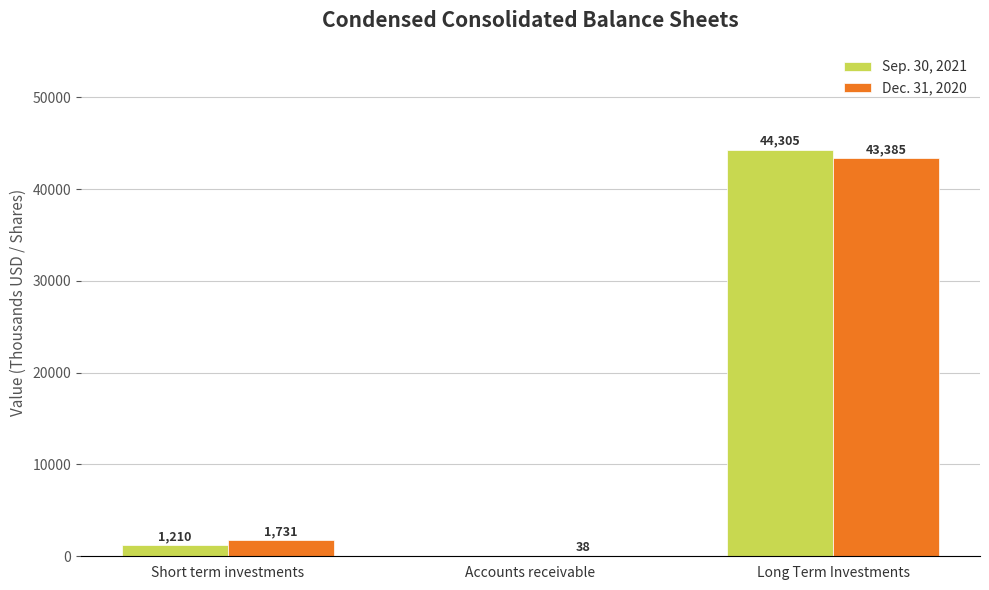

Does the chart contain stacked bars?

No